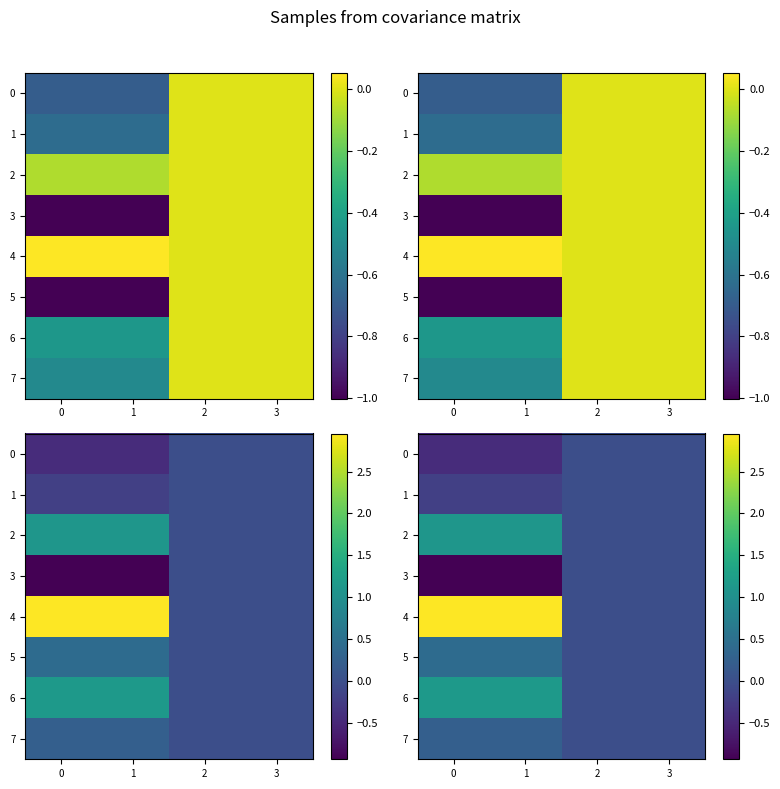

Rank the categories by 4 value from highest to lowest.

0, 1, 2, 3